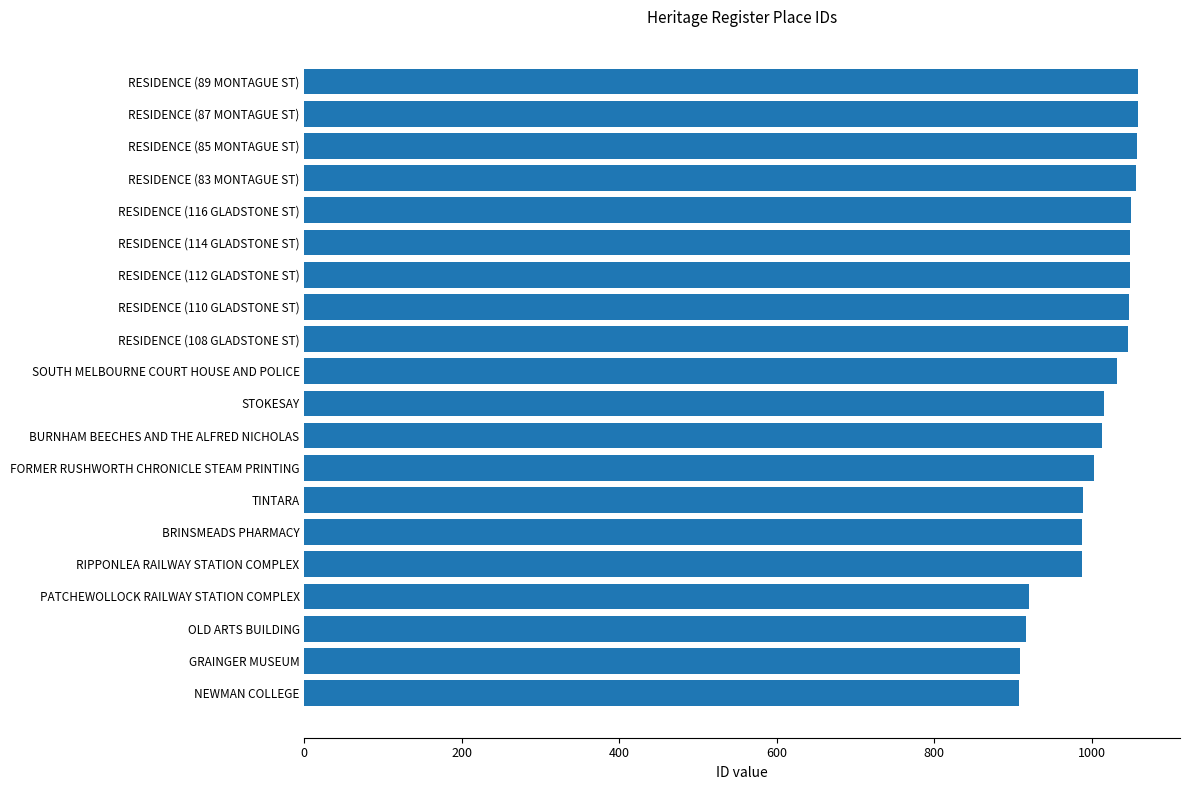

What is the ratio of the value at RESIDENCE (112 GLADSTONE ST) to the value at RESIDENCE (85 MONTAGUE ST)?

1.0